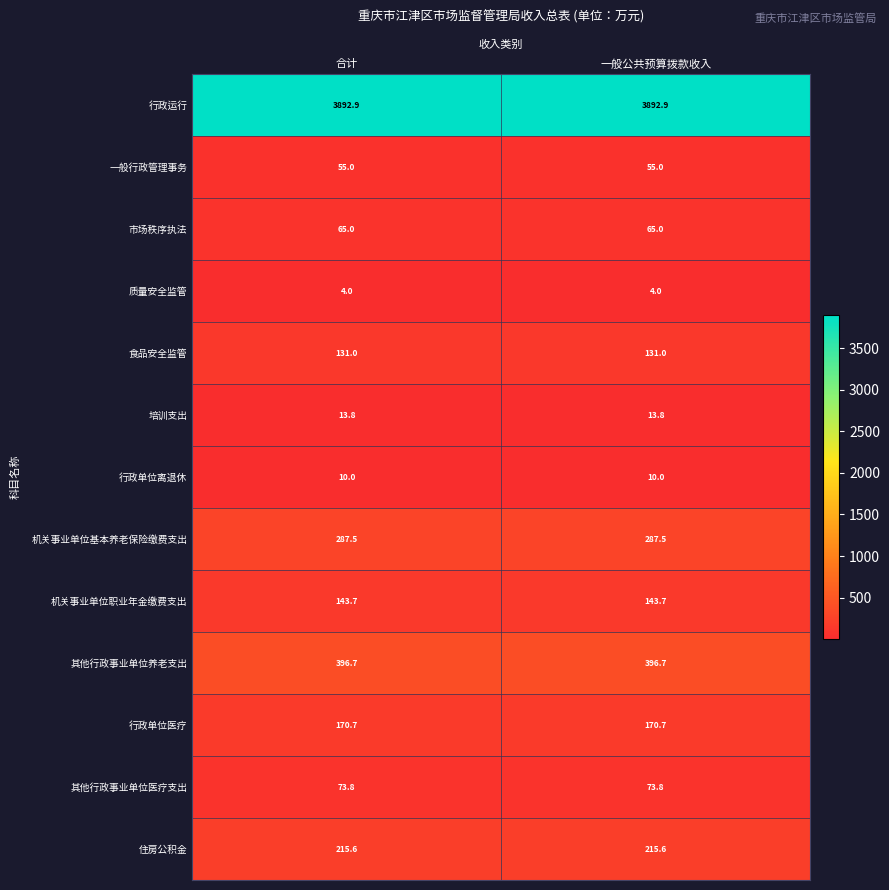

What is the spread (max minus min) of values at 合计?

3888.9